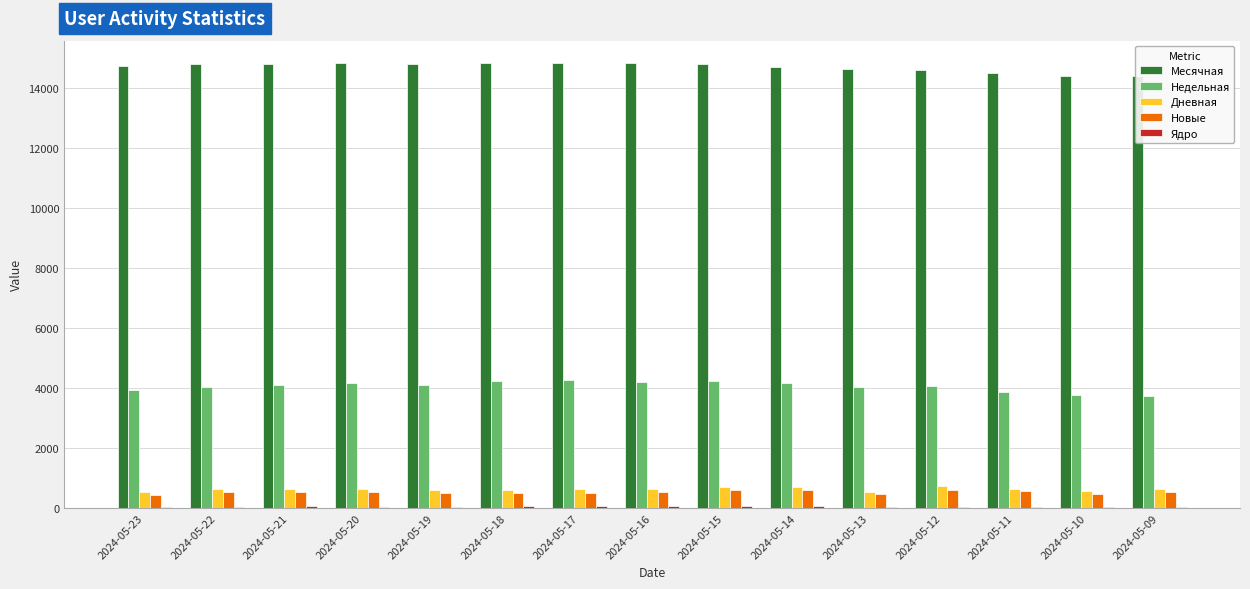

What is the lowest value of the Дневная series?

525